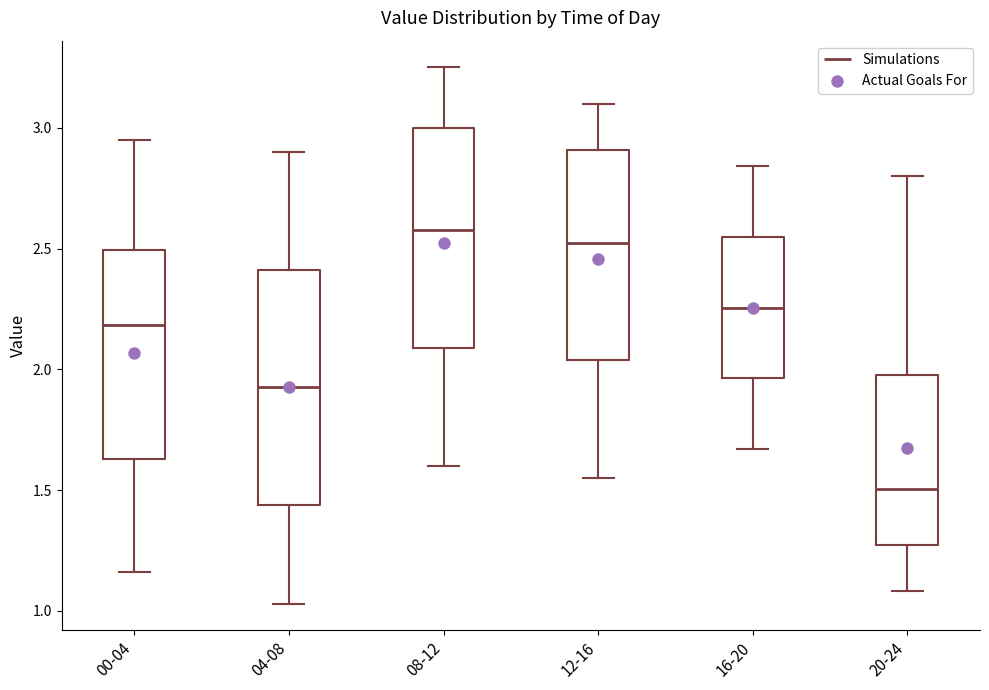

Reading left to right, transcribe this box plot: for each box, give where its median line is, the range the box spans, and where its two whiskers end, as read against the y-axis. The values are not printed on the chart, so give them approximately, as read against the axis.

00-04: median 2.20, box 1.65 to 2.50, whiskers 1.15 to 2.95
04-08: median 1.95, box 1.45 to 2.40, whiskers 1.05 to 2.90
08-12: median 2.60, box 2.10 to 3.00, whiskers 1.60 to 3.25
12-16: median 2.55, box 2.05 to 2.90, whiskers 1.55 to 3.10
16-20: median 2.25, box 1.95 to 2.55, whiskers 1.65 to 2.85
20-24: median 1.50, box 1.25 to 2.00, whiskers 1.10 to 2.80